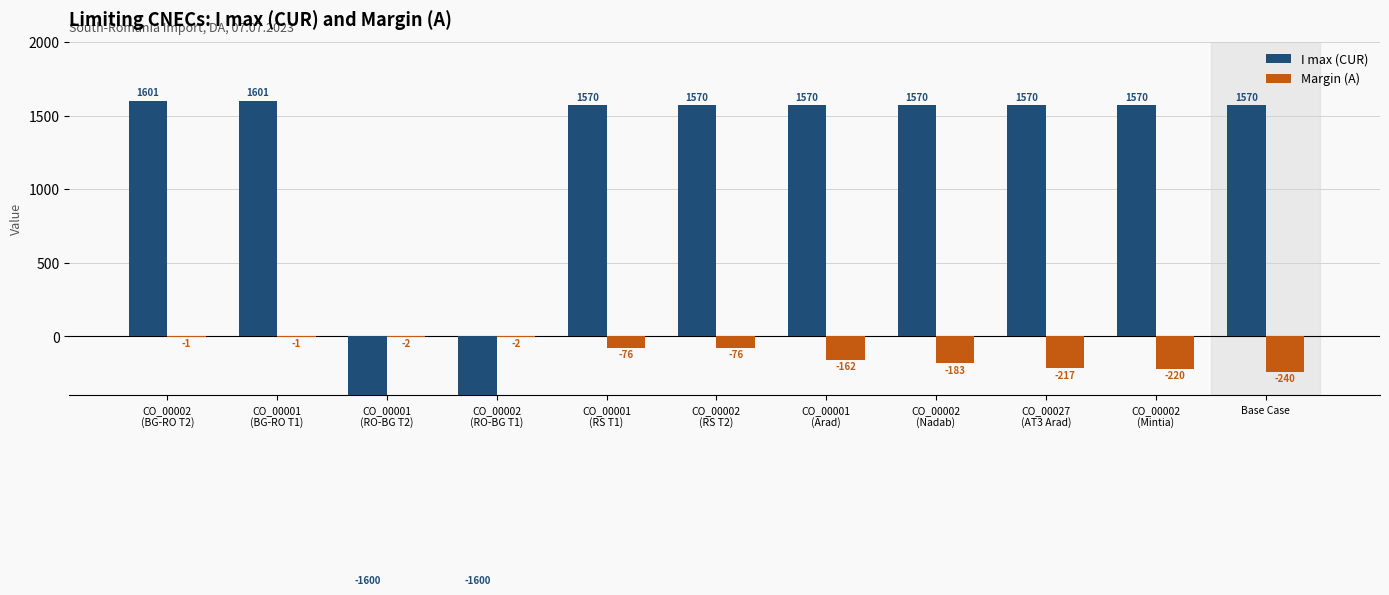

Where is Margin (A) nearest to the value -120?

CO_00001
(Arad)